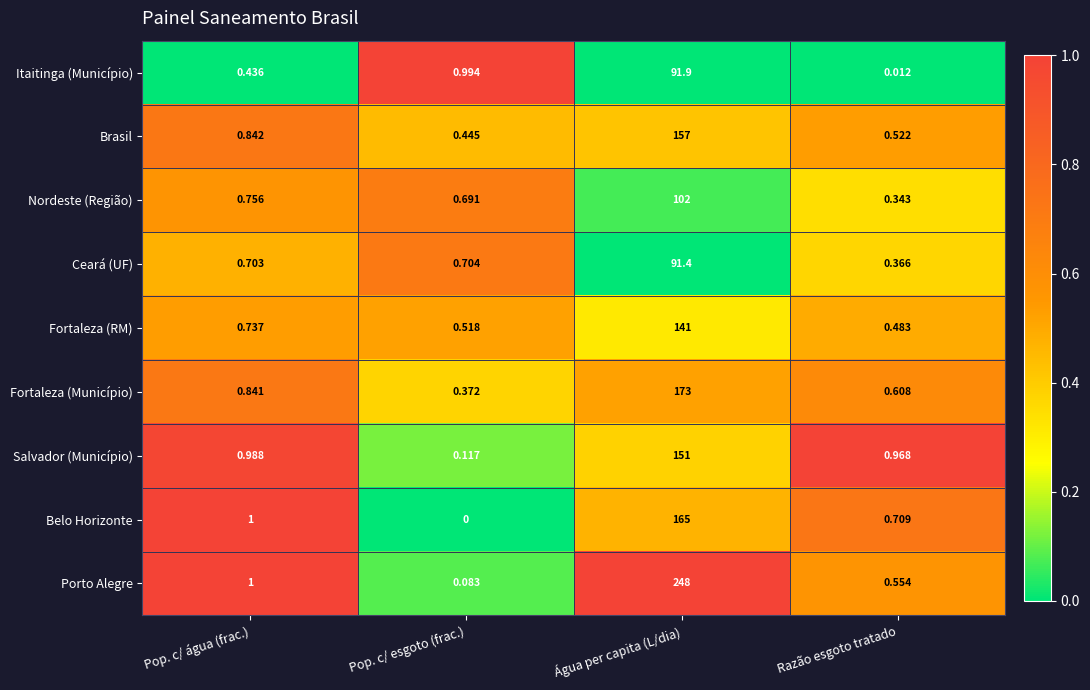

At which category does the chart reach its minimum across all series?

Pop. c/ esgoto (frac.)